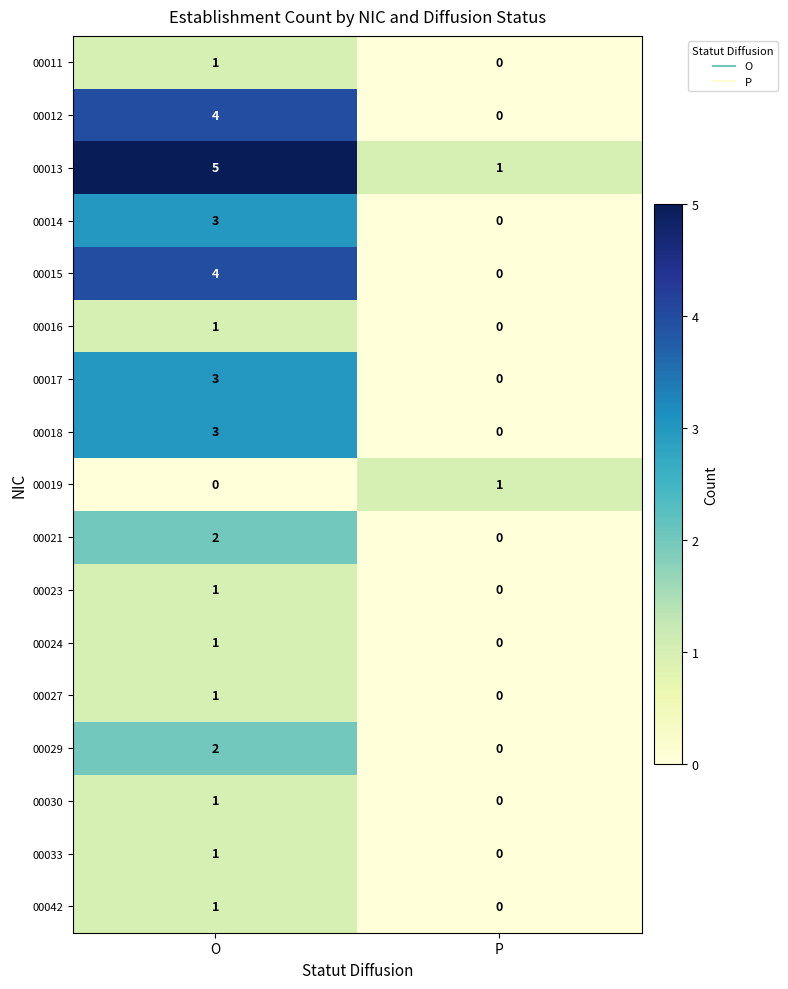

Which category has the highest value across all series?

O